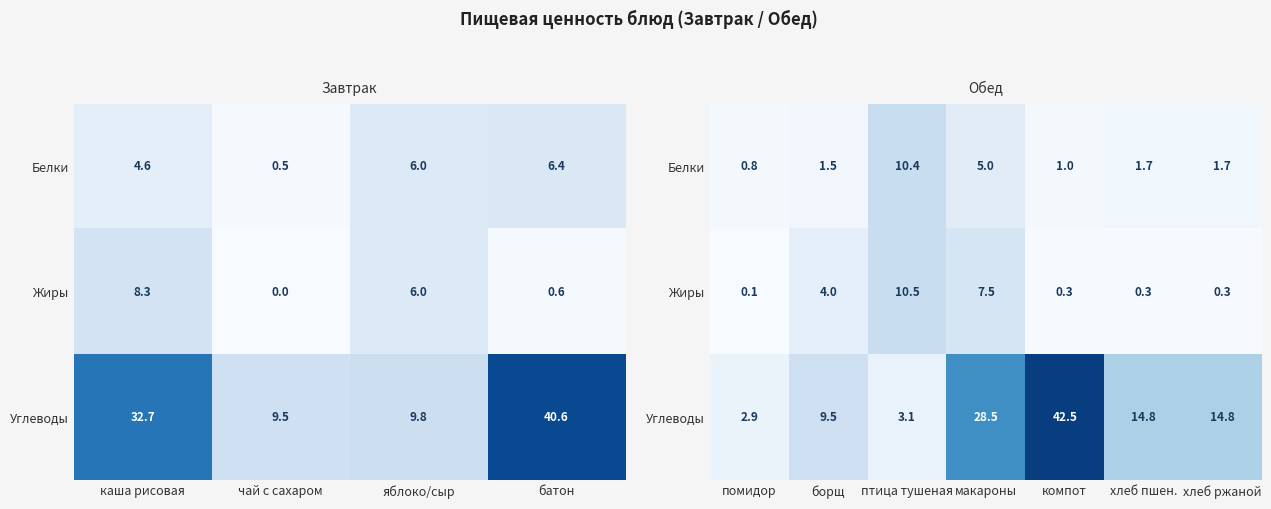

True or false: Белки has a value of 2.6 at макароны.

False